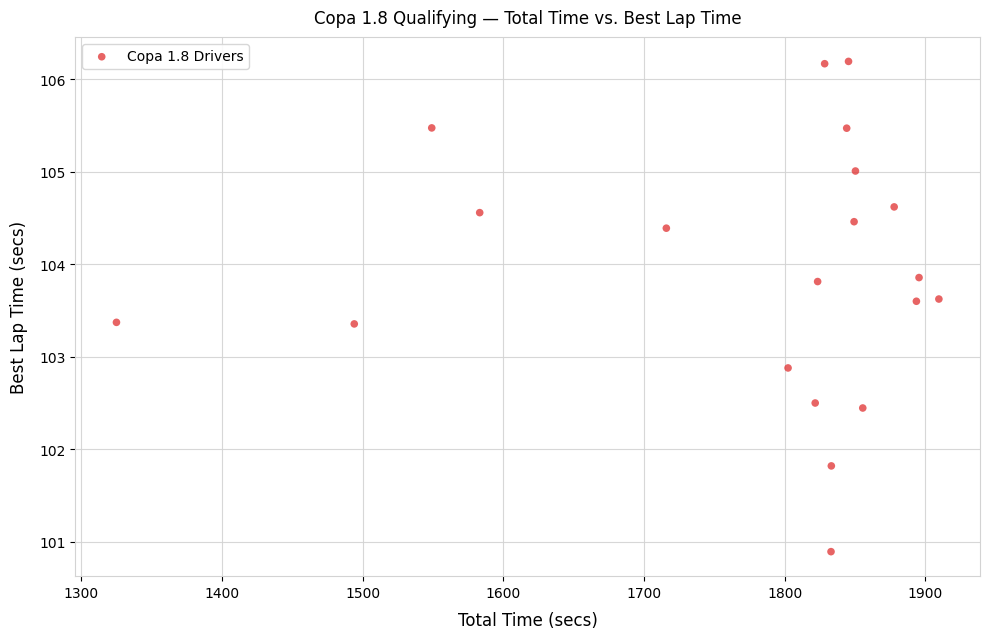

What Y value in the scatter plot is closest to 103?

102.9